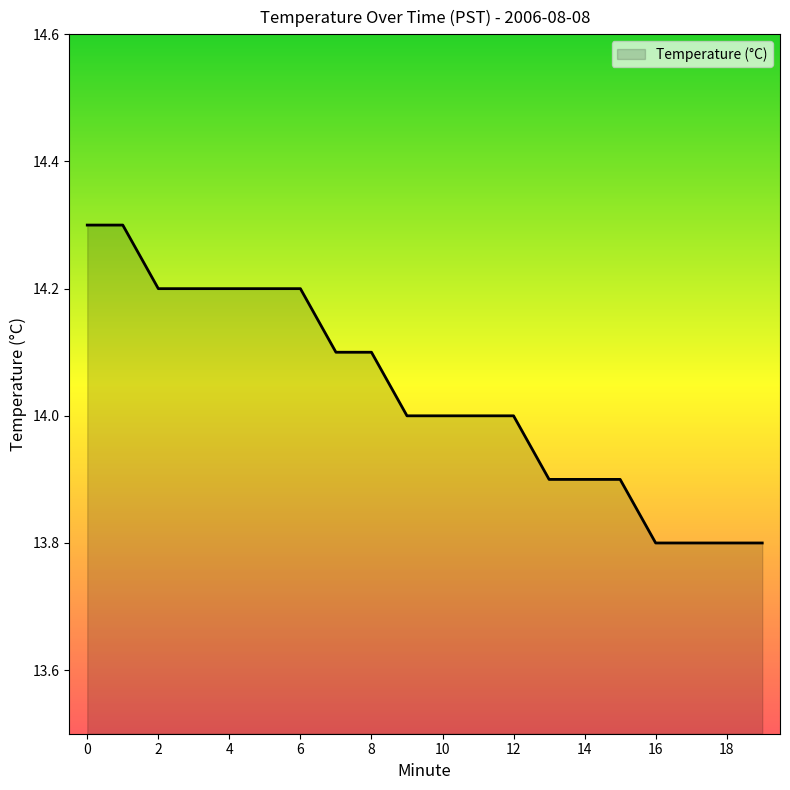

What is the maximum value shown in the chart?

14.3